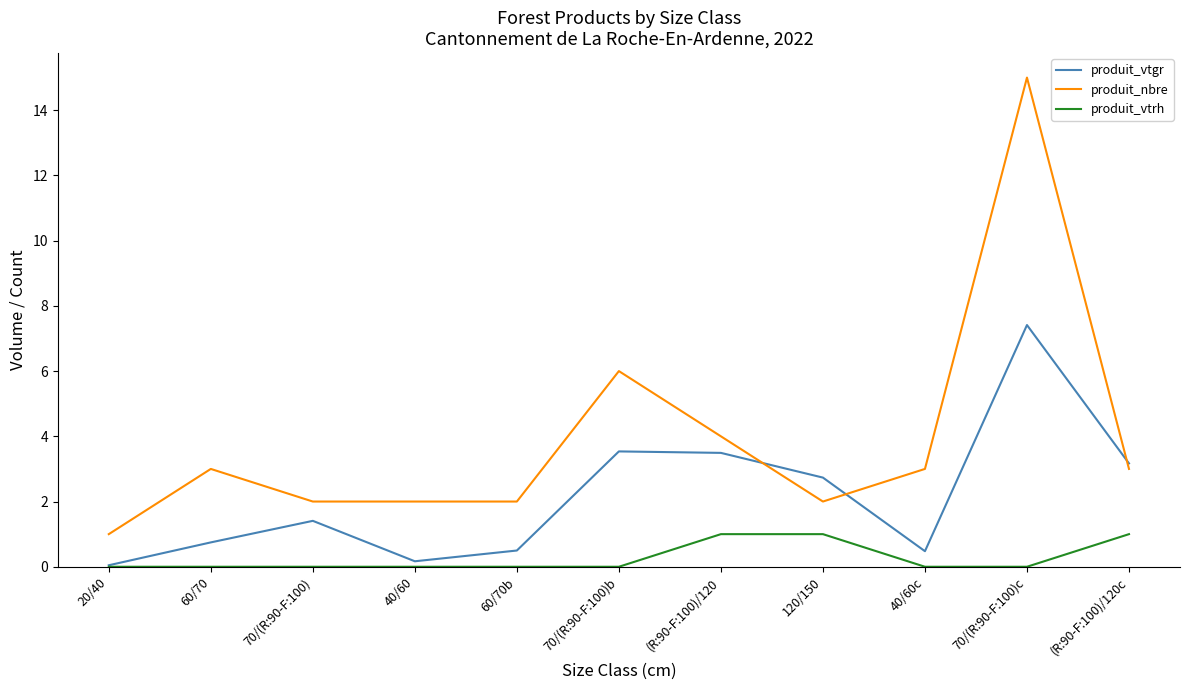

The value of produit_vtrh at 120/150 is 0.3. True or false?

False